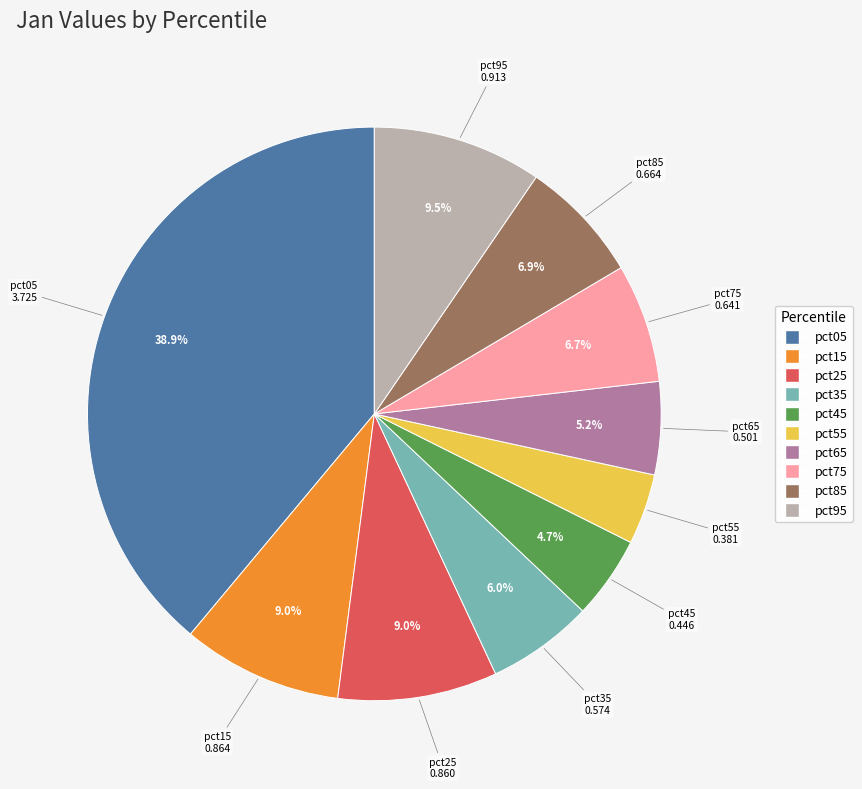

How many slices are in this pie chart?

10